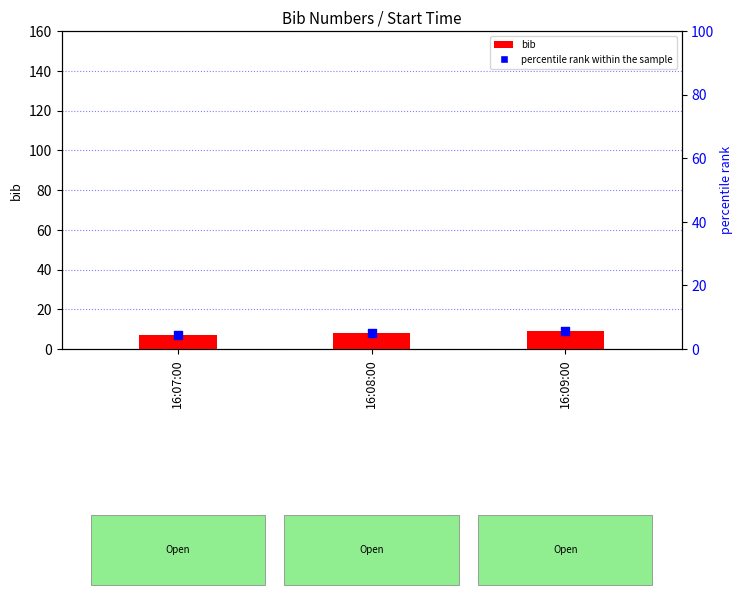

At which category is the sum across all series the highest?

16:09:00